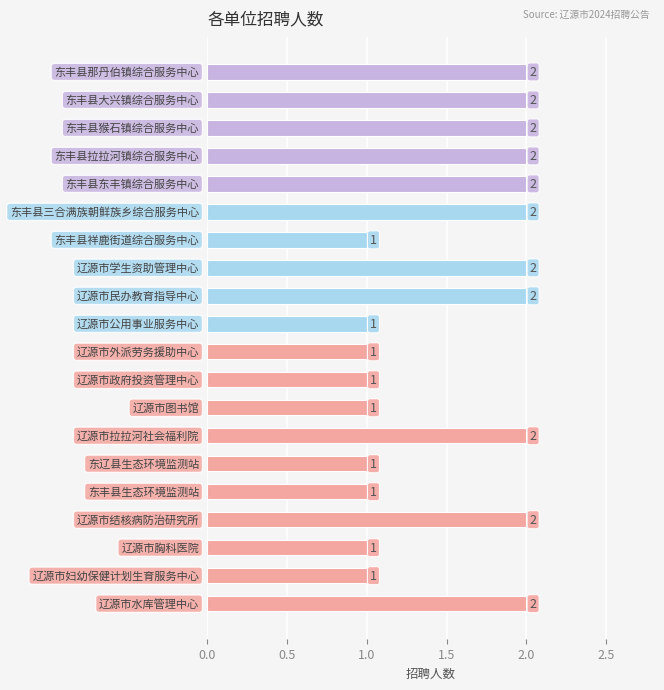

Count the values in the range 1 to 2.

20